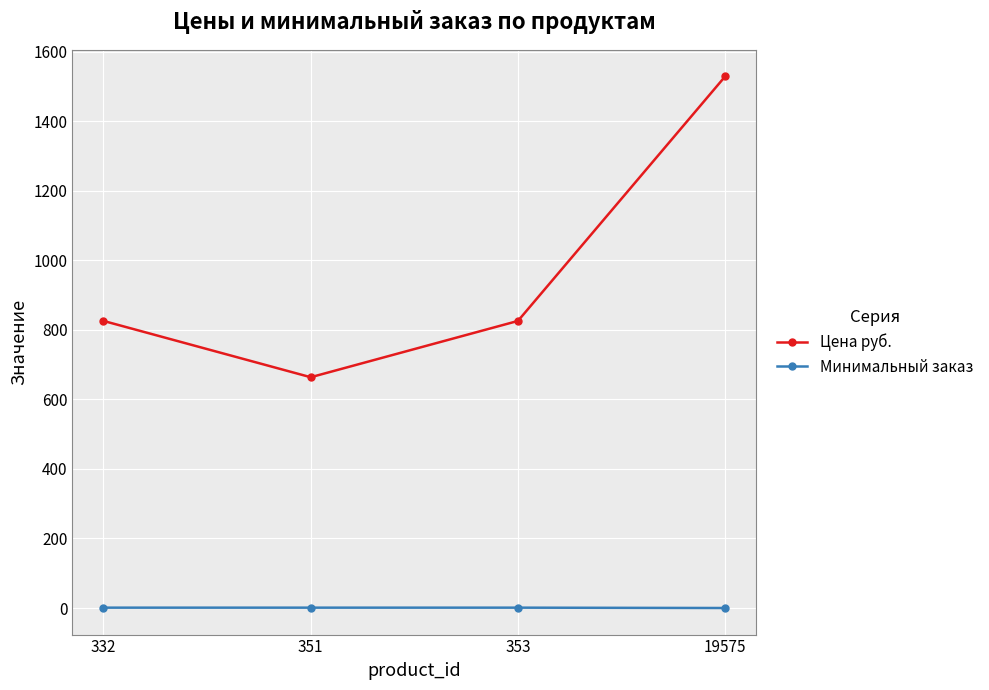

What is the sum of all Цена руб. values?

3845.5